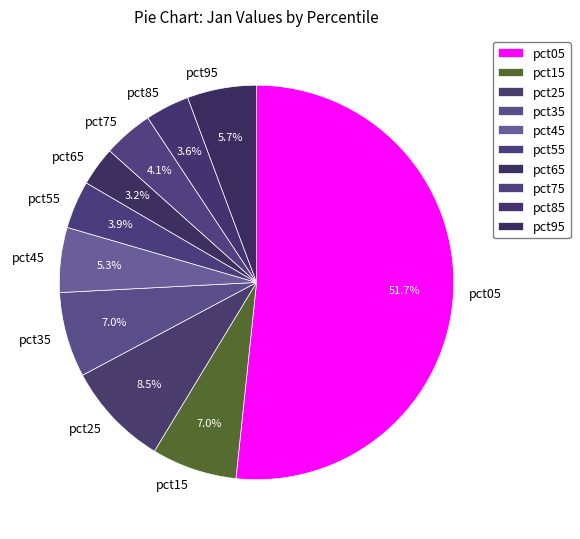

Which has a higher value, pct45 or pct25?

pct25